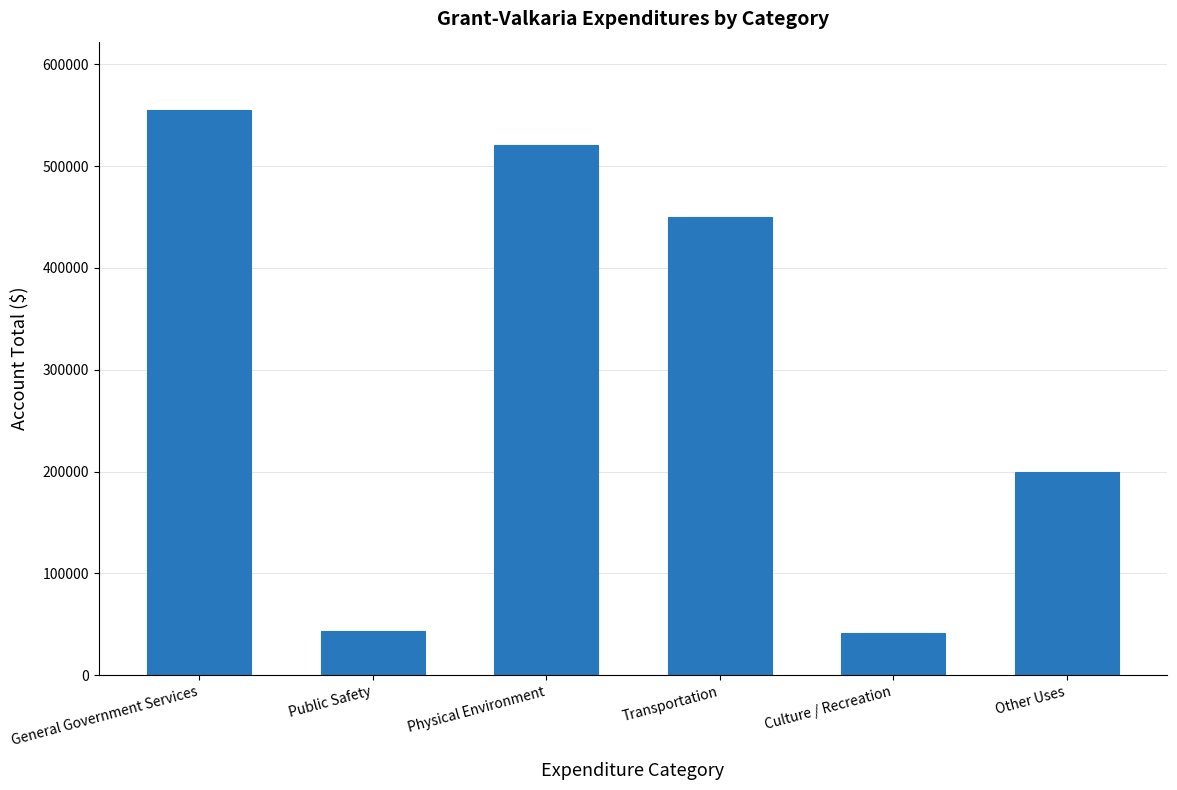

How many bars are there in total?

6